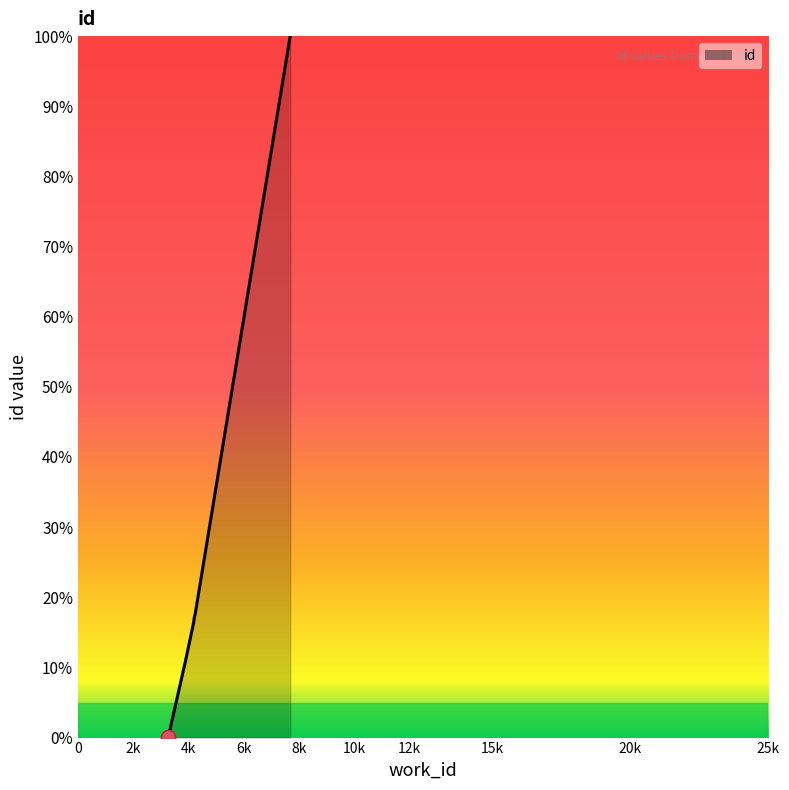

Rank the categories by value from highest to lowest.

7682, 4242, 4209, 4209, 4185, 3882, 3268, 3268, 3267, 3259